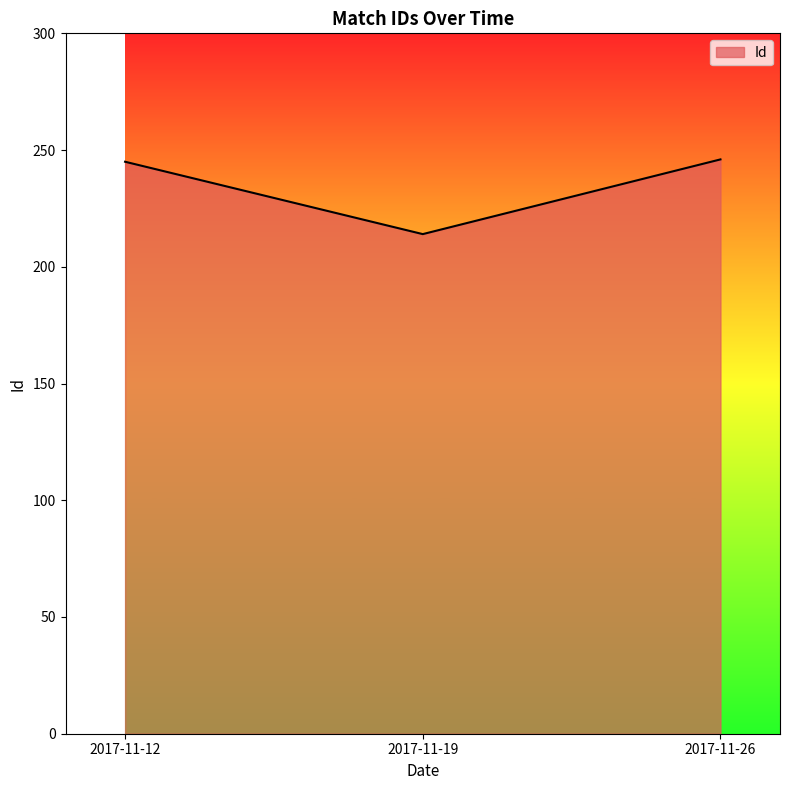

What is the sum of the values at 2017-11-26 and 2017-11-12?

491